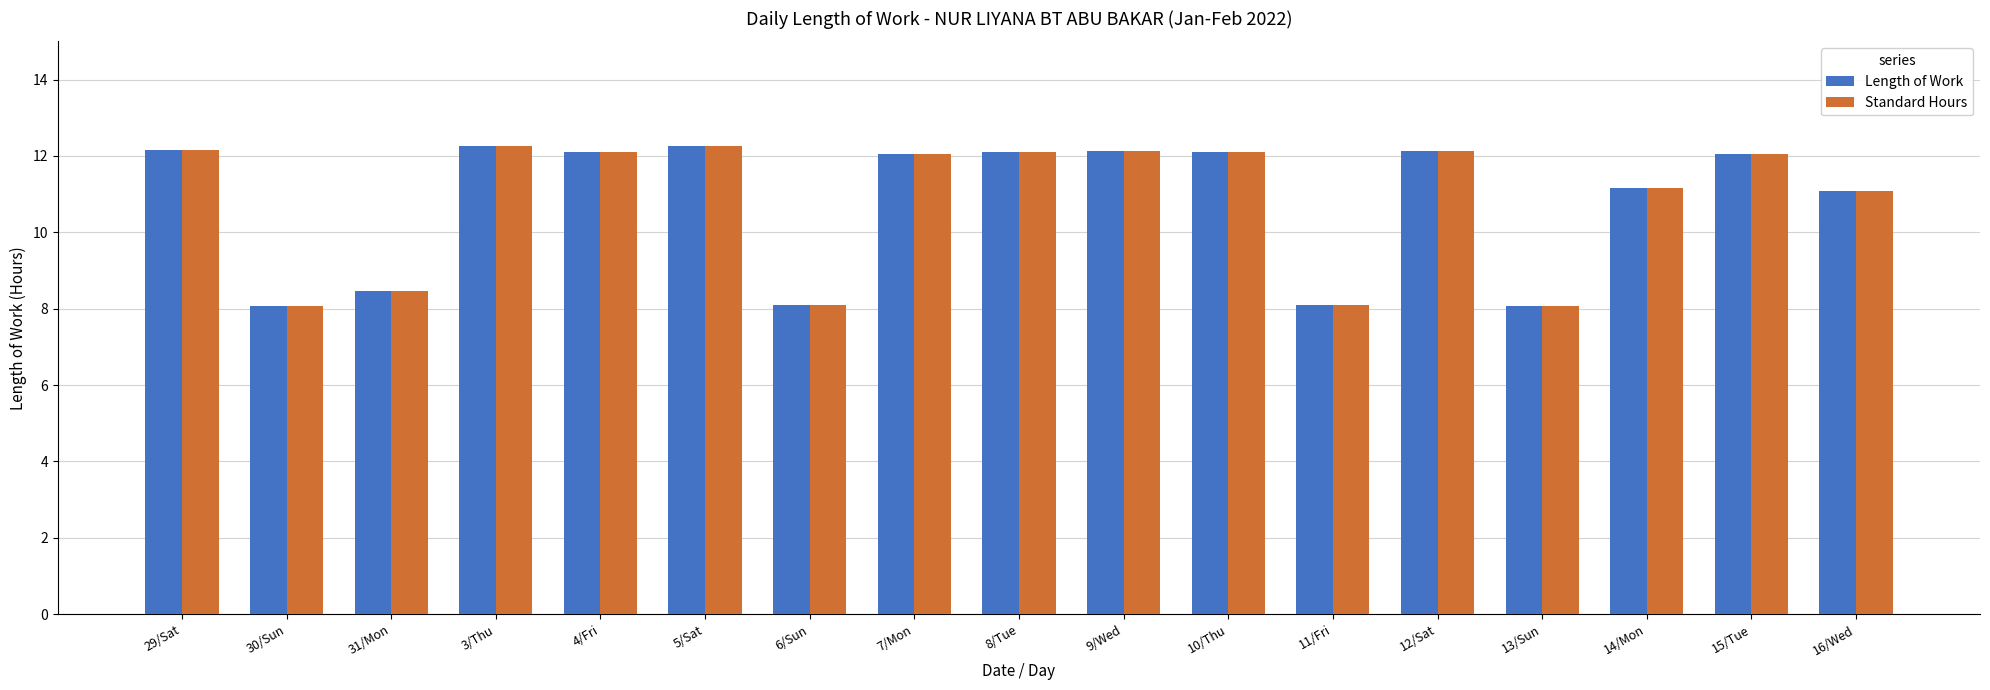

What is the total value across all series at 8/Tue?

24.2